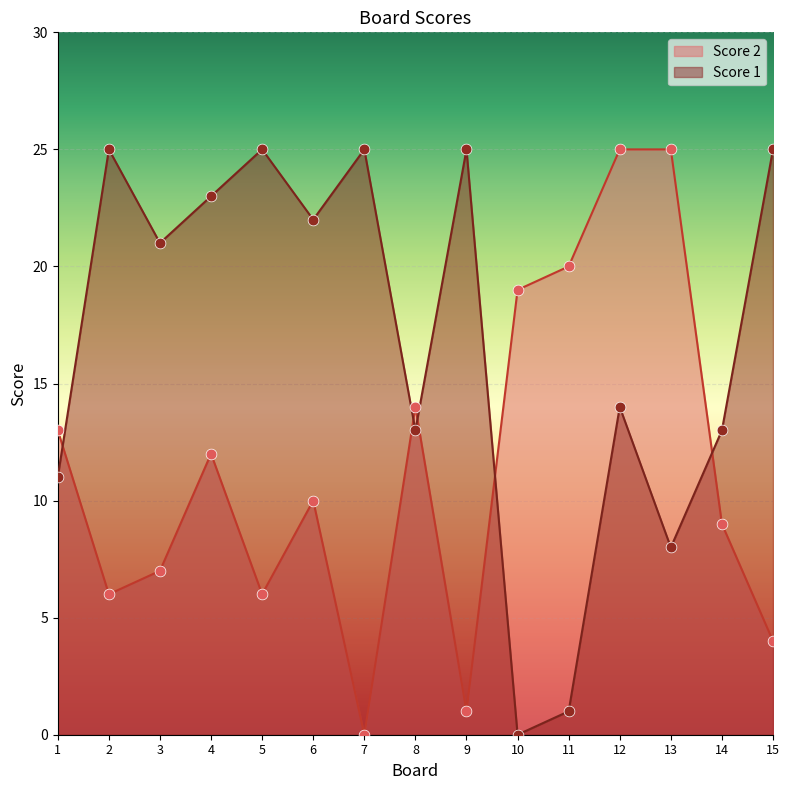

What is the total value across all series at 7?

25